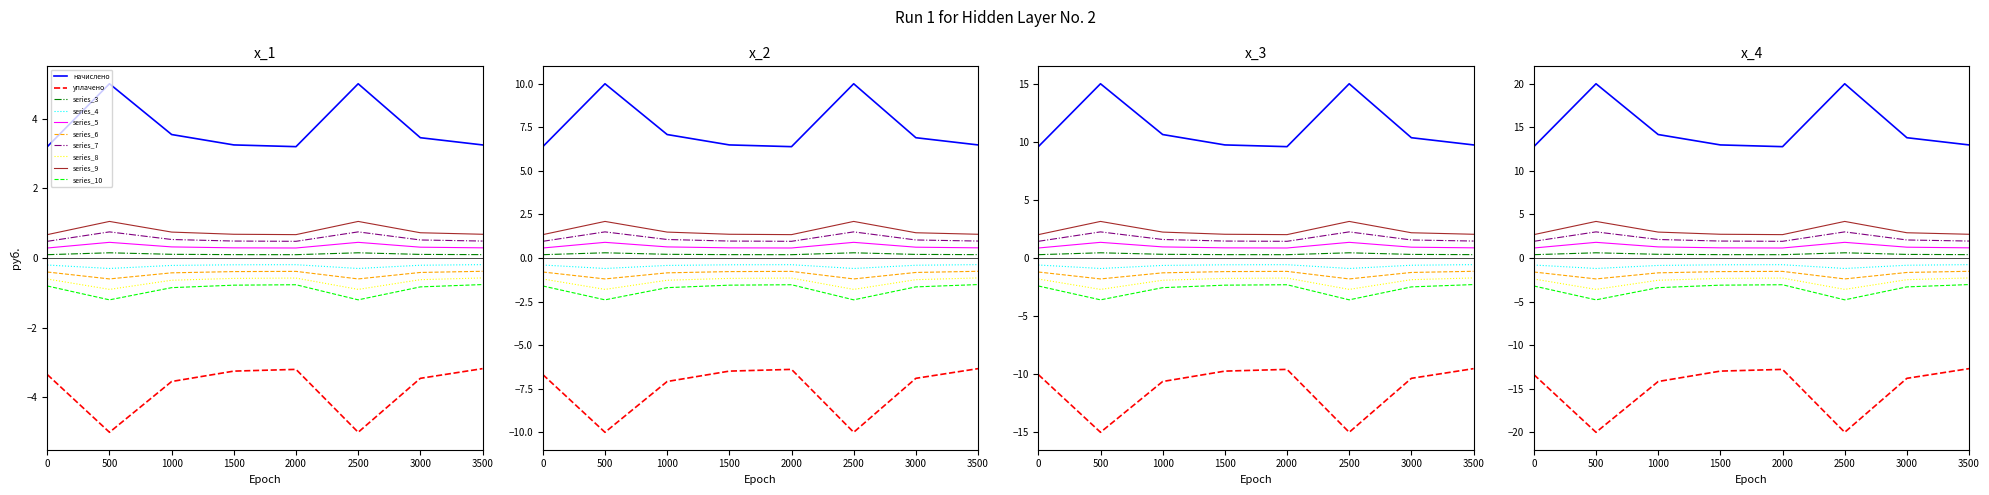

The value of уплачено at 3500 is -2.0. True or false?

False